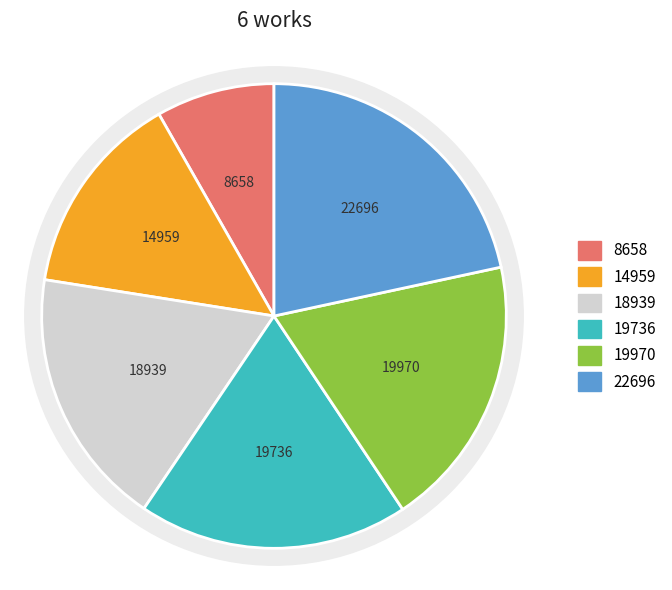

Is the sum of 3380 and 5597 greater than half?

No